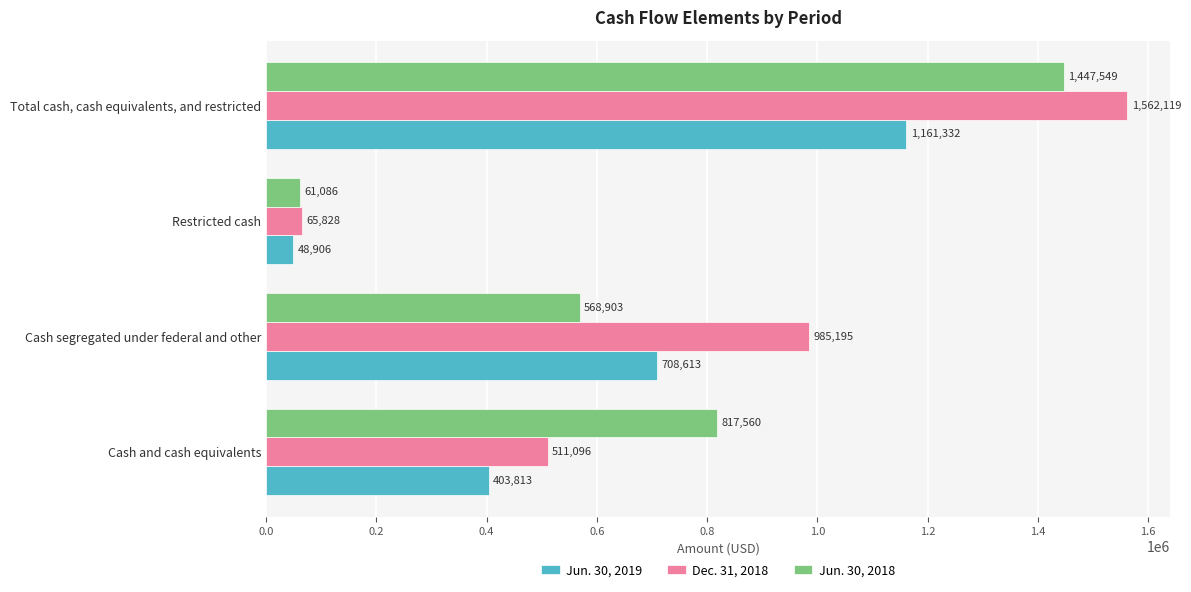

Count the Dec. 31, 2018 values in the range 511096 to 1562119.

3